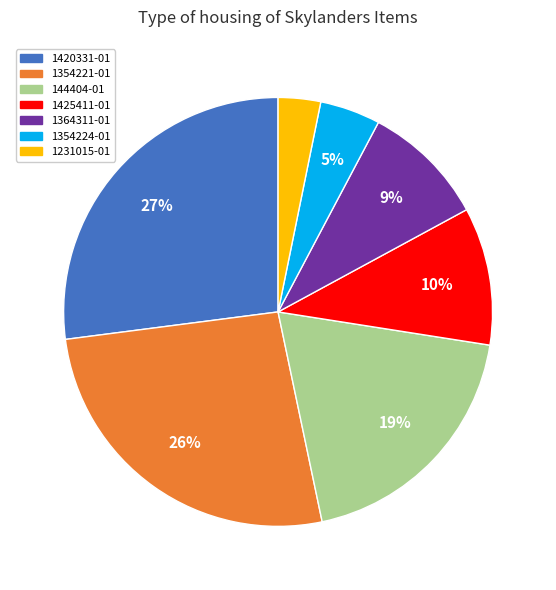

To the nearest percent, what is the difference between the 1354221-01 and 1425411-01 slice percentages?

16%